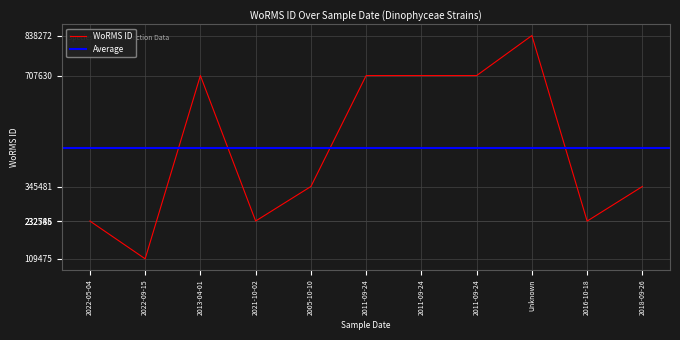

At which category does the data reach its first local peak?

2013-04-01